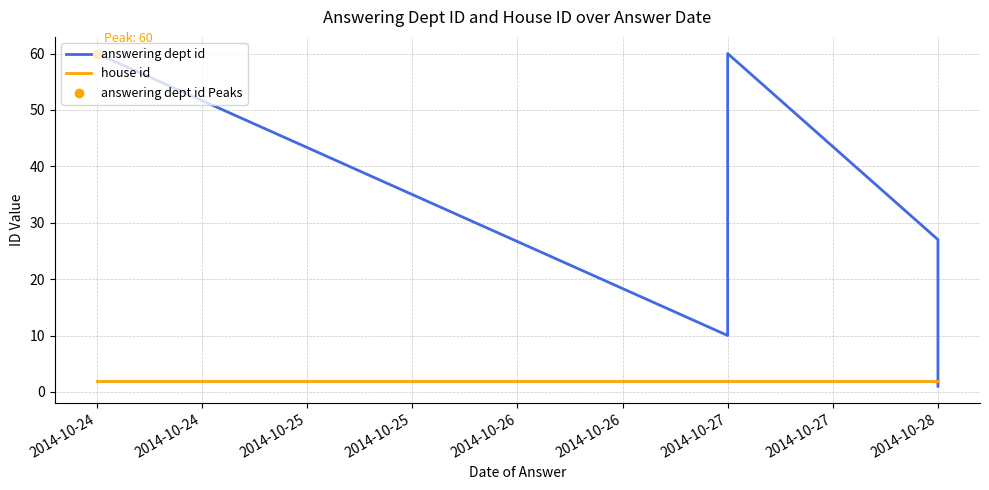

At how many categories does at least one series exceed 35?

2